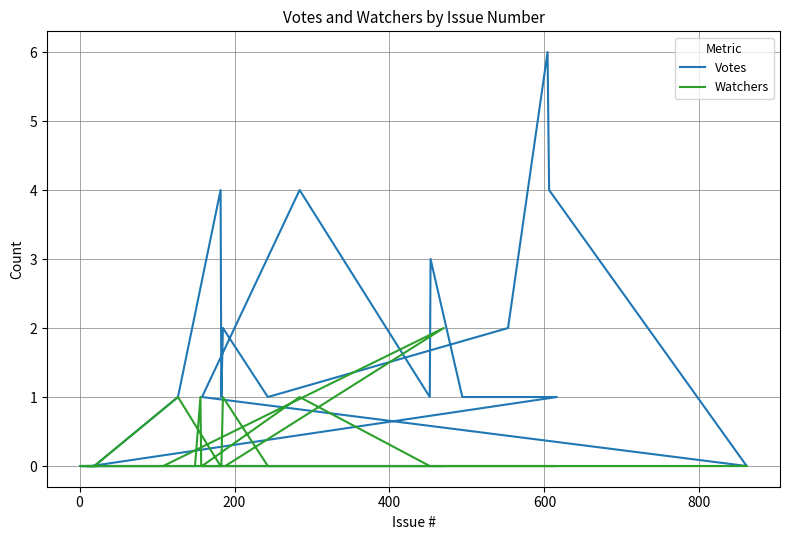

Is the value of Votes at 25 greater than the value of Watchers at 600?

Yes